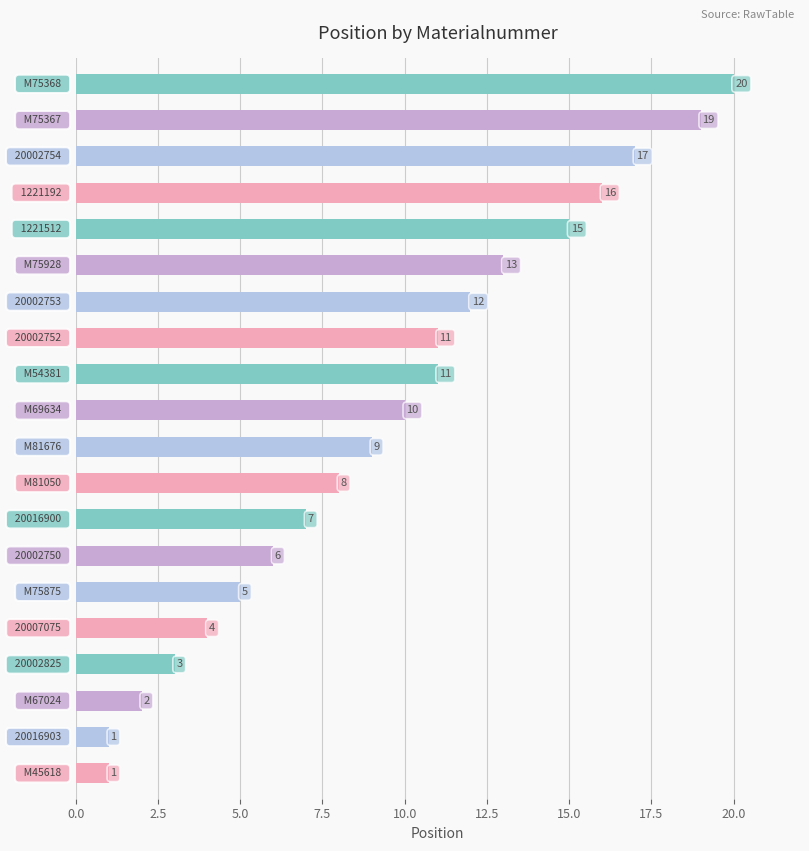

What is the greatest value displayed?

20